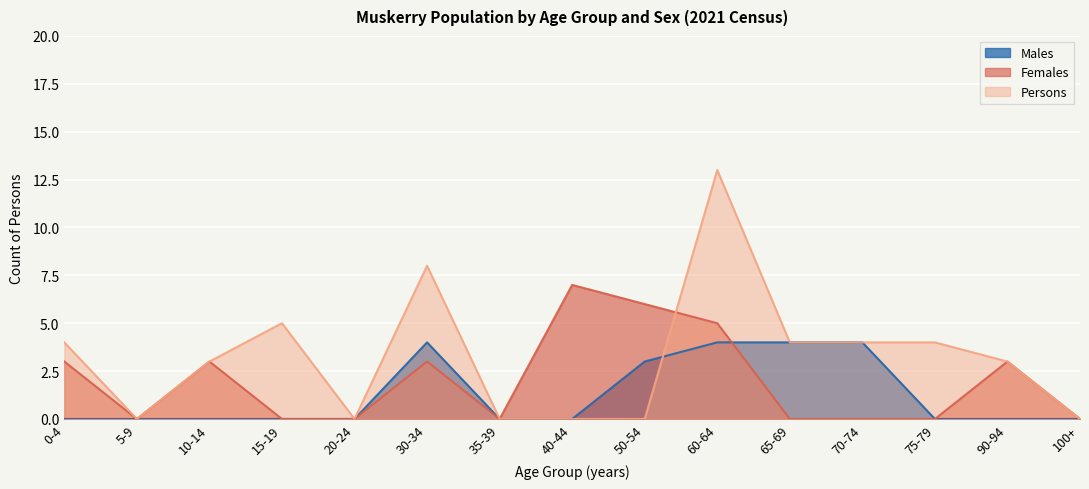

How many values in the Persons series exceed 3?

7